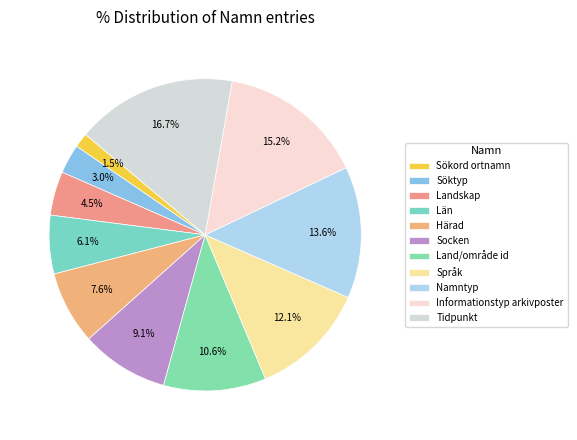

How many segments does this pie chart have?

11